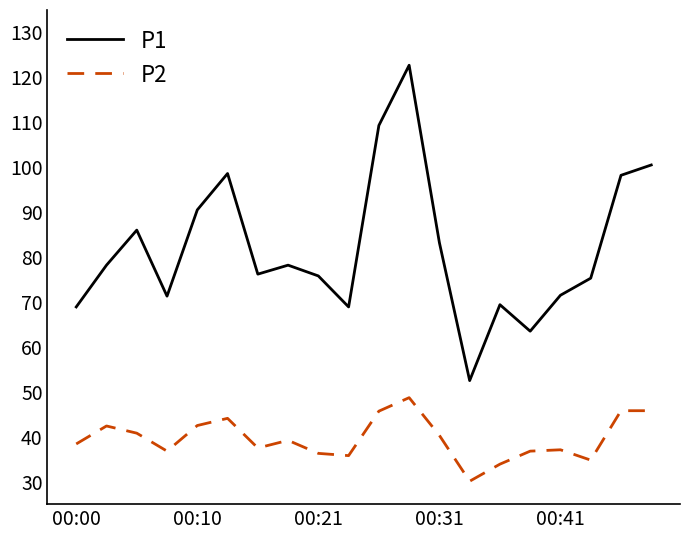

Which series has the widest spread of values?

P1